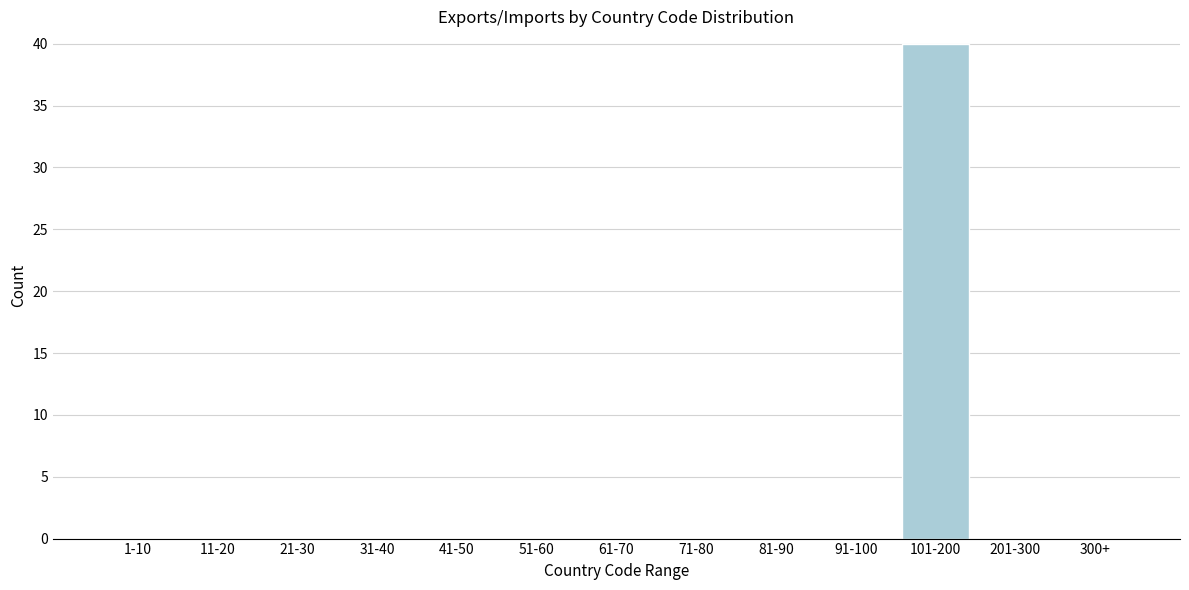

Reading left to right, transcribe all the data shown in this chart.

1-10=0	11-20=0	21-30=0	31-40=0	41-50=0	51-60=0	61-70=0	71-80=0	81-90=0	91-100=0	101-200=40	201-300=0	300+=0